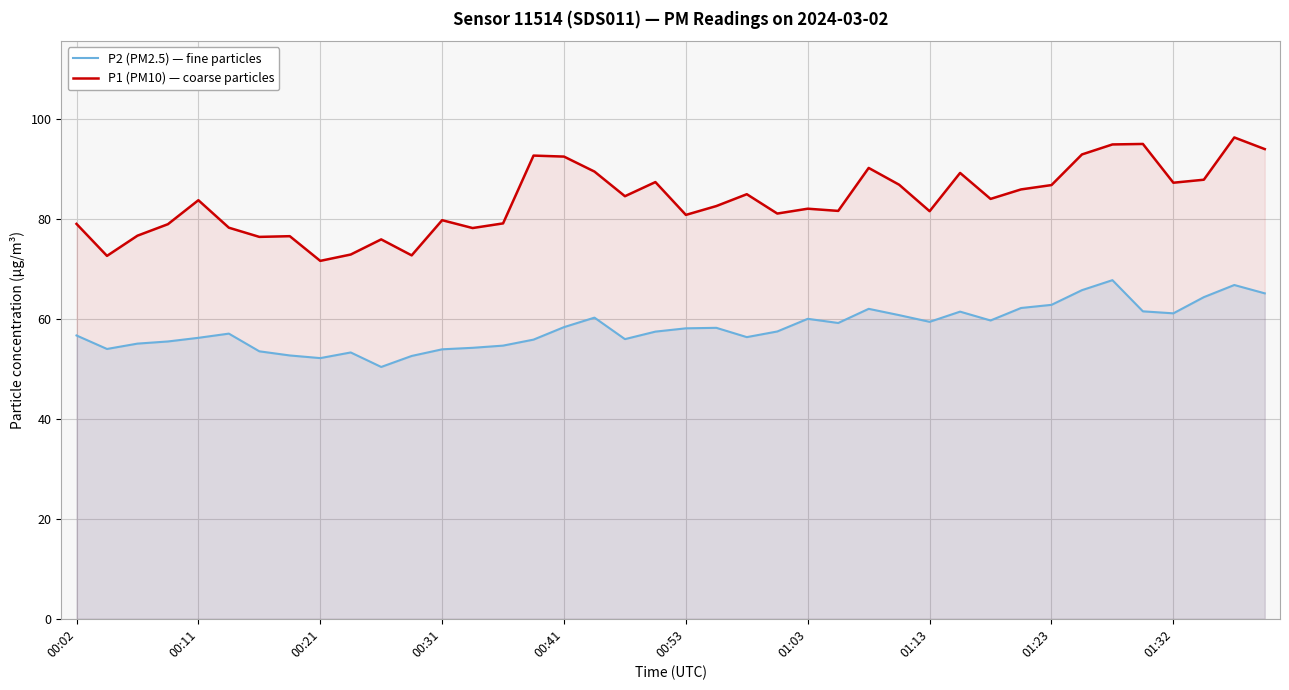

How many data points does each series have?

40